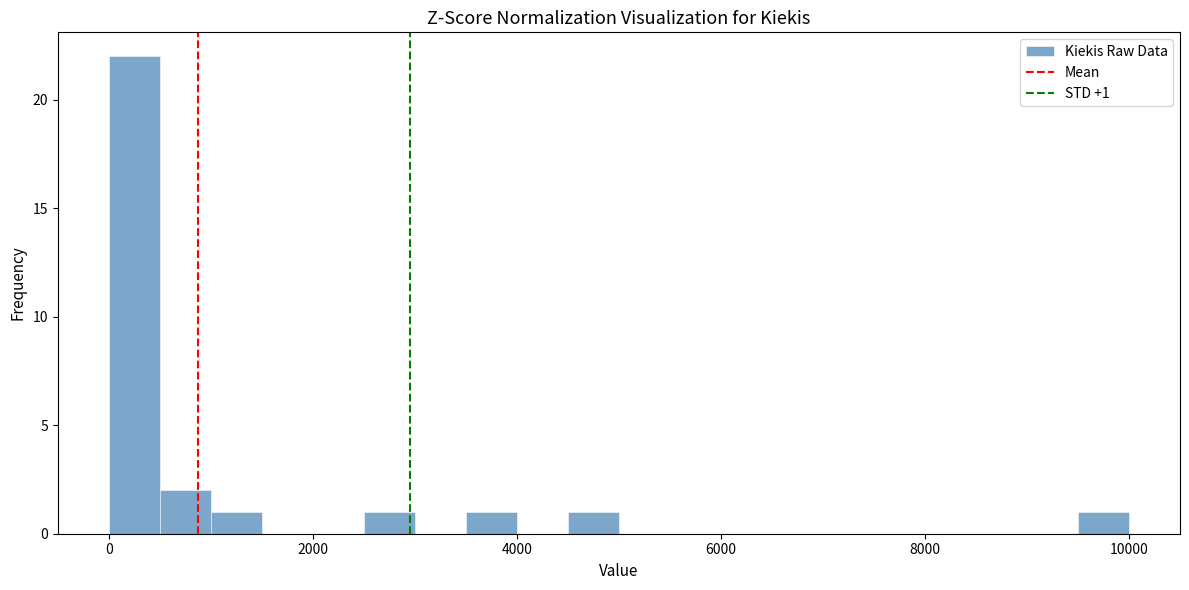

Around what value on the x-axis is the tallest bar? Give the approximate position of its centre, as read against the axis.

200